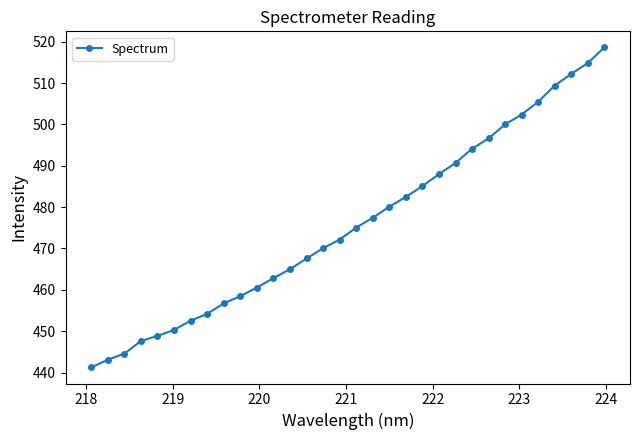

What is the smallest value displayed?

441.2